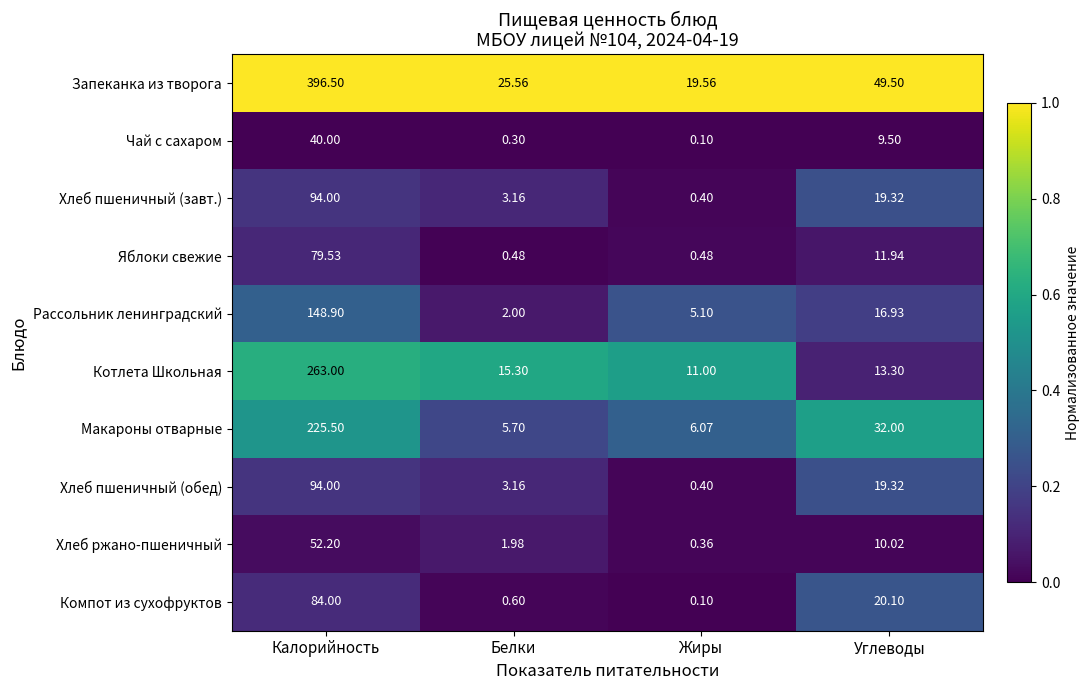

Which series has the largest range (max minus min)?

Запеканка из творога